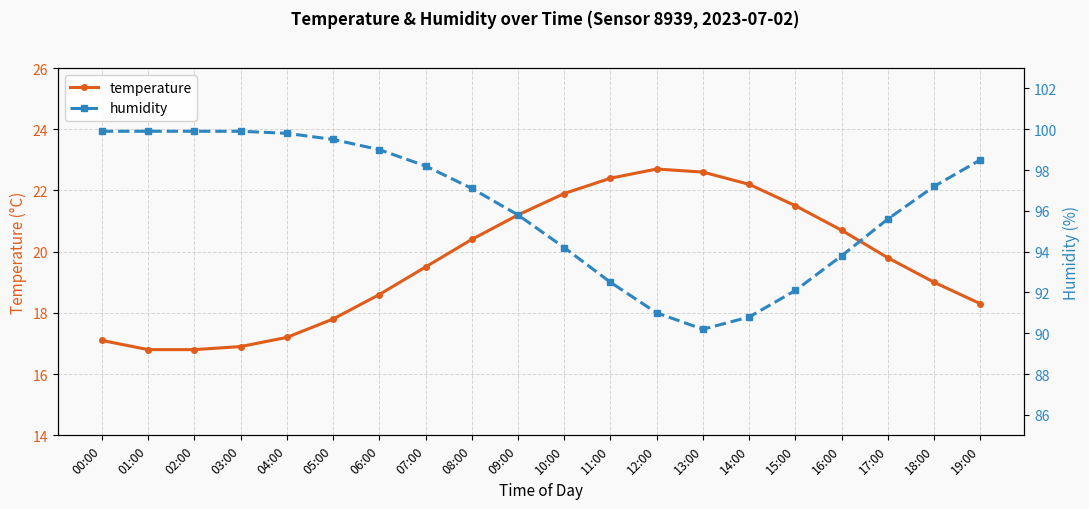

How many series are shown in this chart?

2